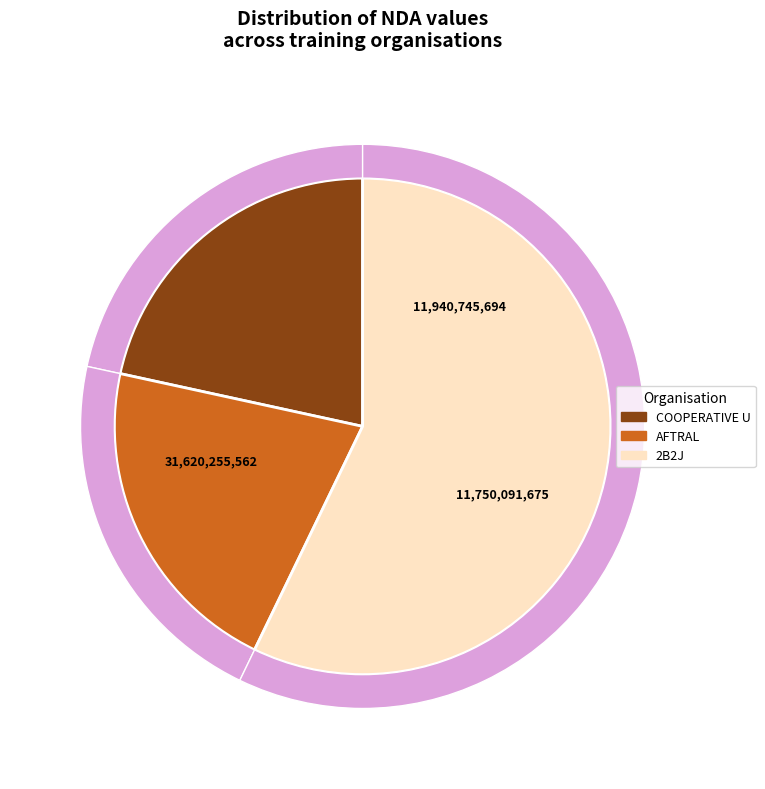

What is the total percentage of AFTRAL and COOPERATIVE U?

42.8%